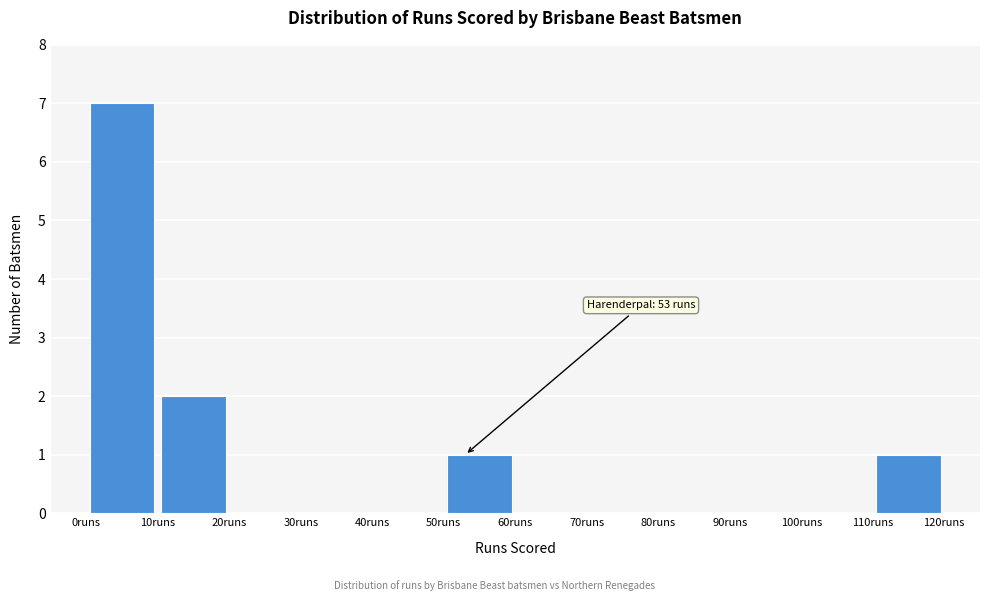

Which range on the x-axis has the tallest bar?

0 to 10